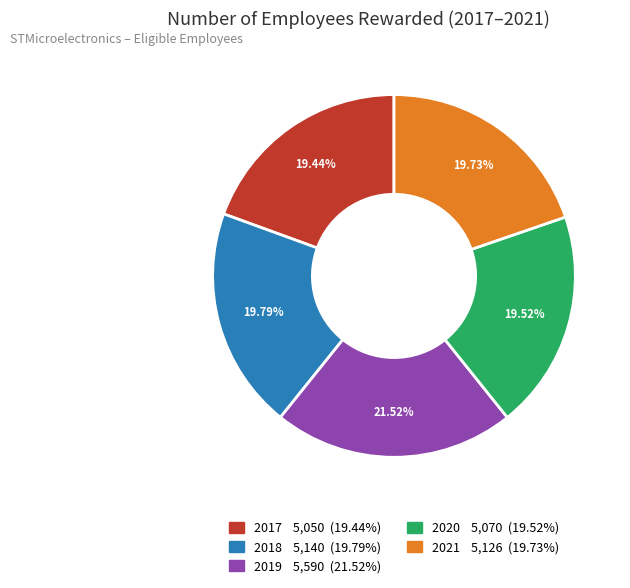

Is it true that 2019 is 22% of the pie?

True